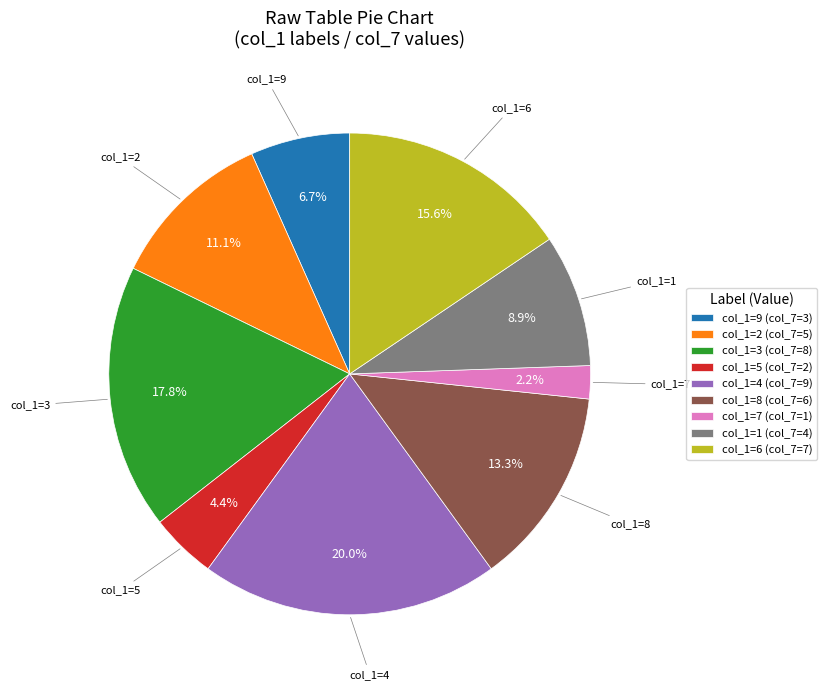

Does col_1=3 (col_7=8) account for over 50% of the chart?

No